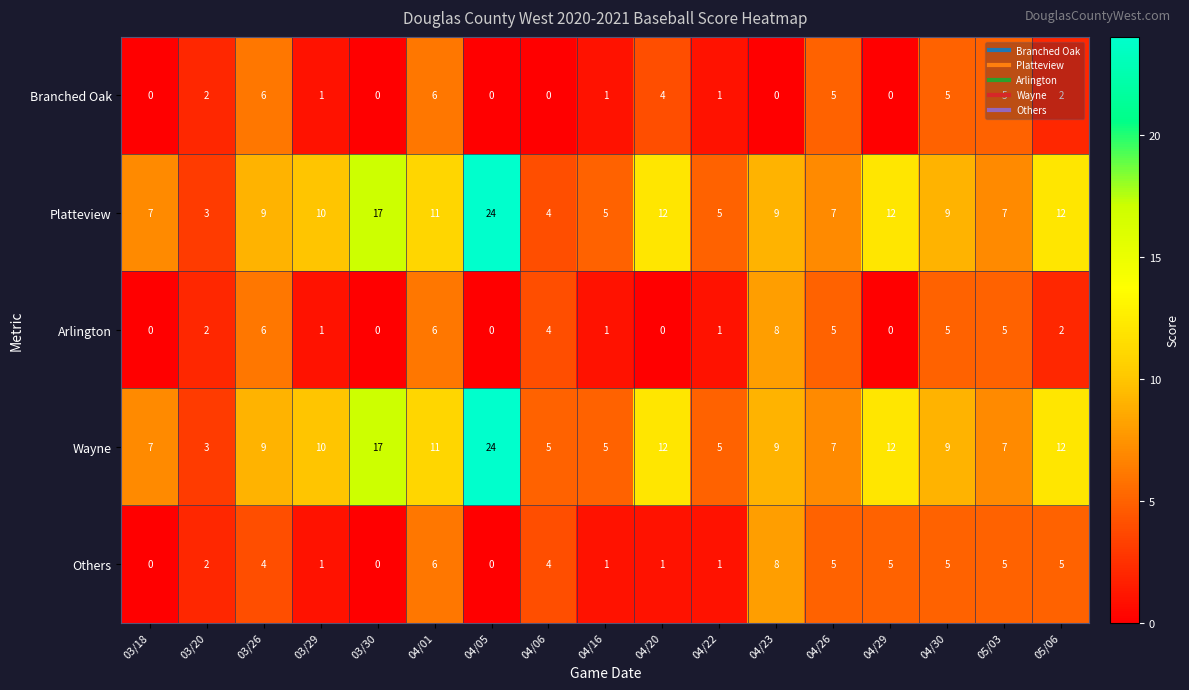

What is the highest value of the Platteview series?

24